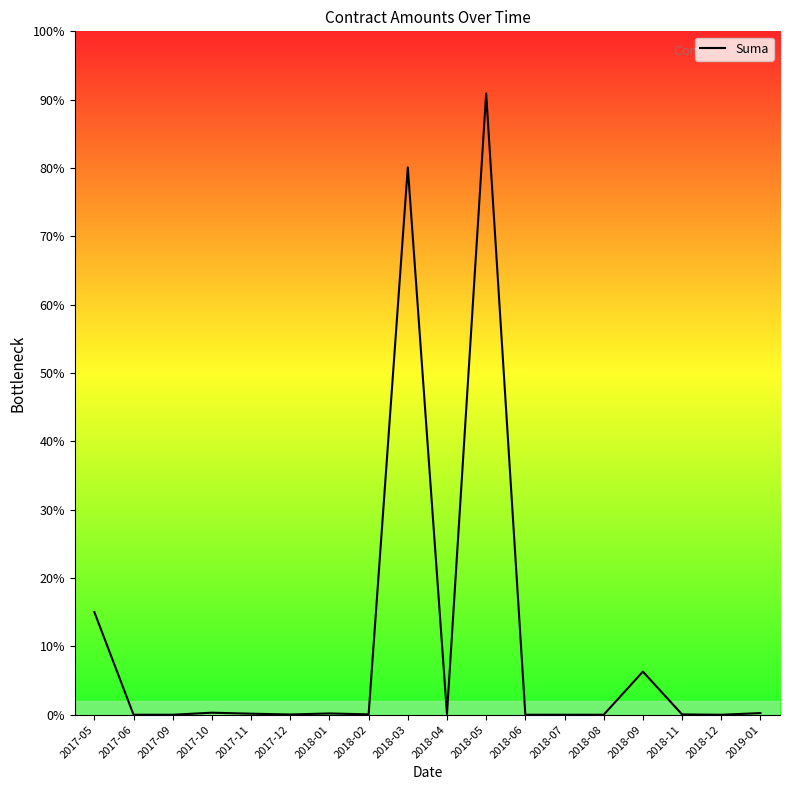

Read the value at 2018-11.

200.0